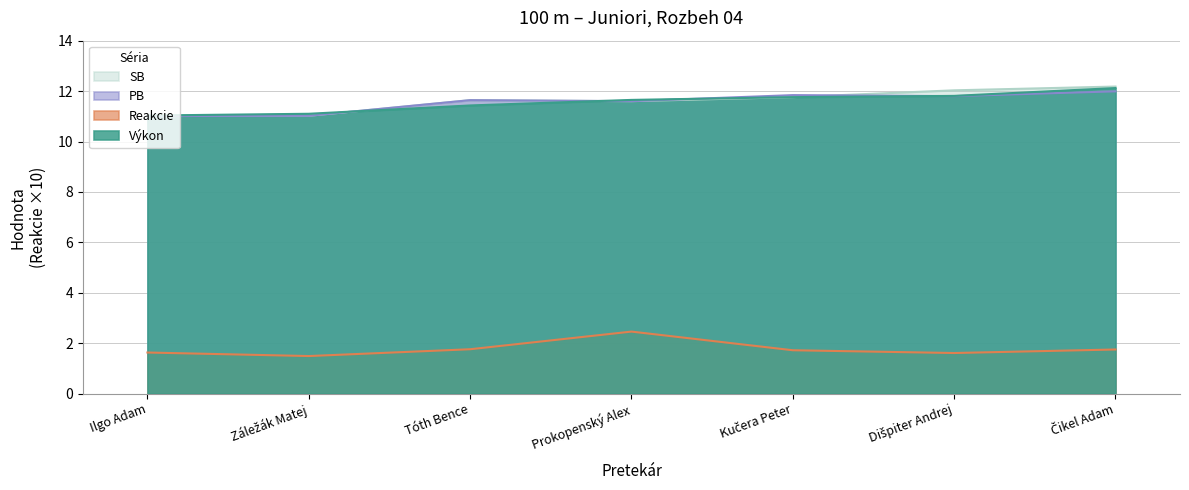

List the series in order of their peak value, lowest first.

Reakcie, PB, Výkon, SB